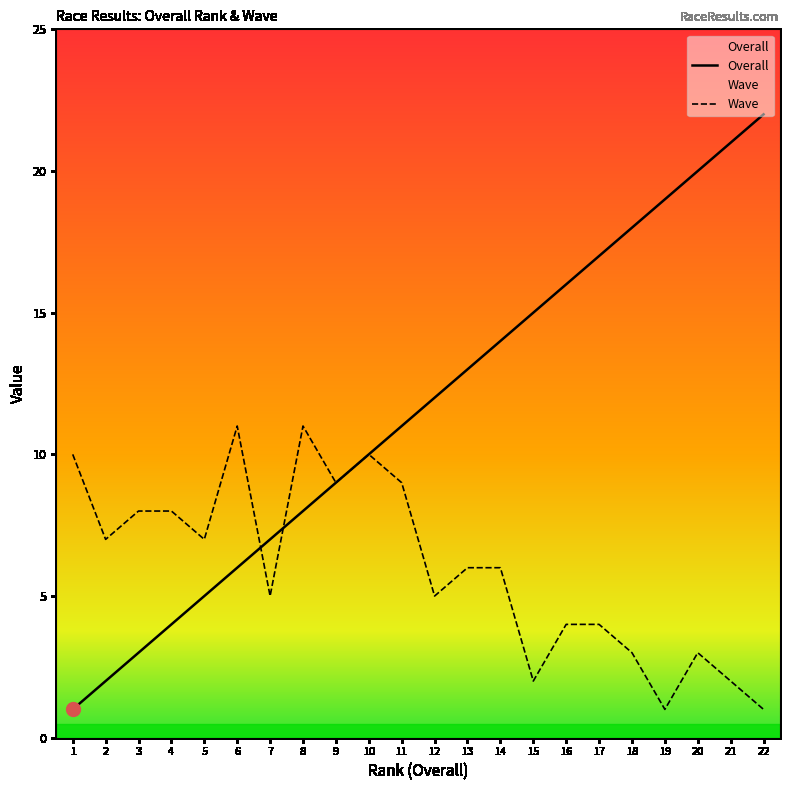

How many intersections are there between Overall and Wave?

2